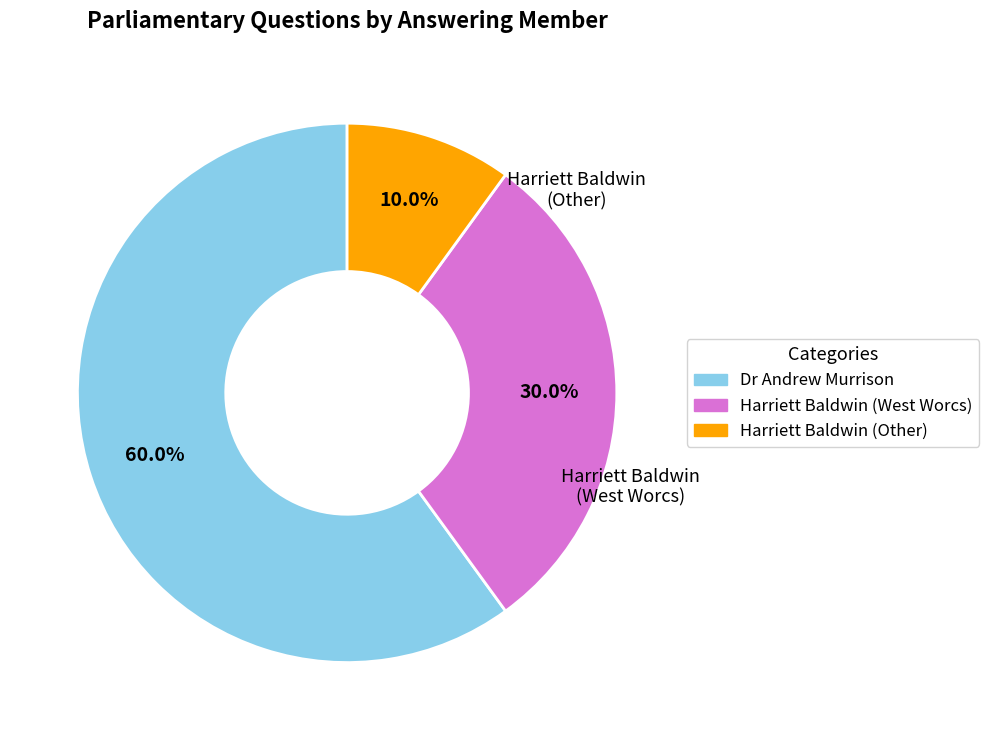

Does any single category account for the majority?

Yes